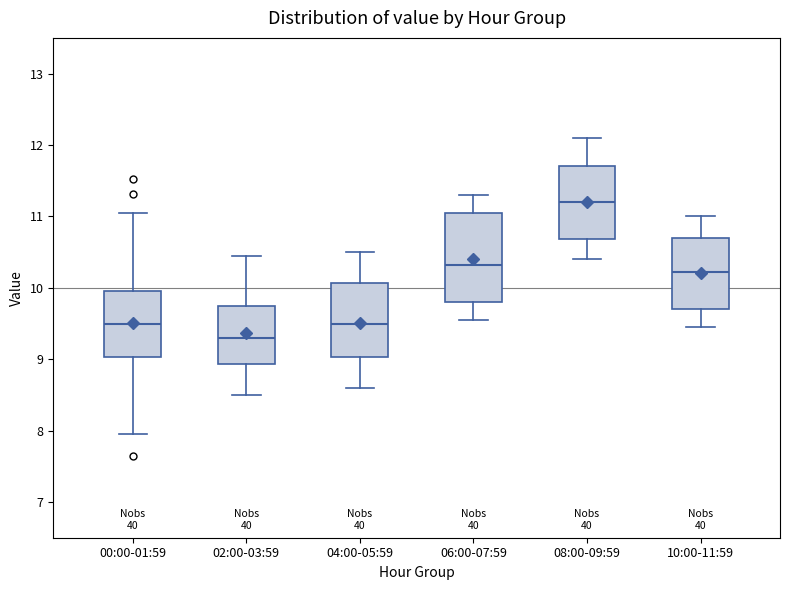

Reading left to right, transcribe this box plot: for each box, give where its median line is, the range the box spans, and where its two whiskers end, as read against the y-axis. The values are not printed on the chart, so give them approximately, as read against the axis.

00:00-01:59: median 9.5, box 9.0 to 10.0, whiskers 8.0 to 11.1
02:00-03:59: median 9.3, box 8.9 to 9.8, whiskers 8.5 to 10.5
04:00-05:59: median 9.5, box 9.0 to 10.1, whiskers 8.6 to 10.5
06:00-07:59: median 10.3, box 9.8 to 11.1, whiskers 9.6 to 11.3
08:00-09:59: median 11.2, box 10.7 to 11.7, whiskers 10.4 to 12.1
10:00-11:59: median 10.2, box 9.7 to 10.7, whiskers 9.5 to 11.0